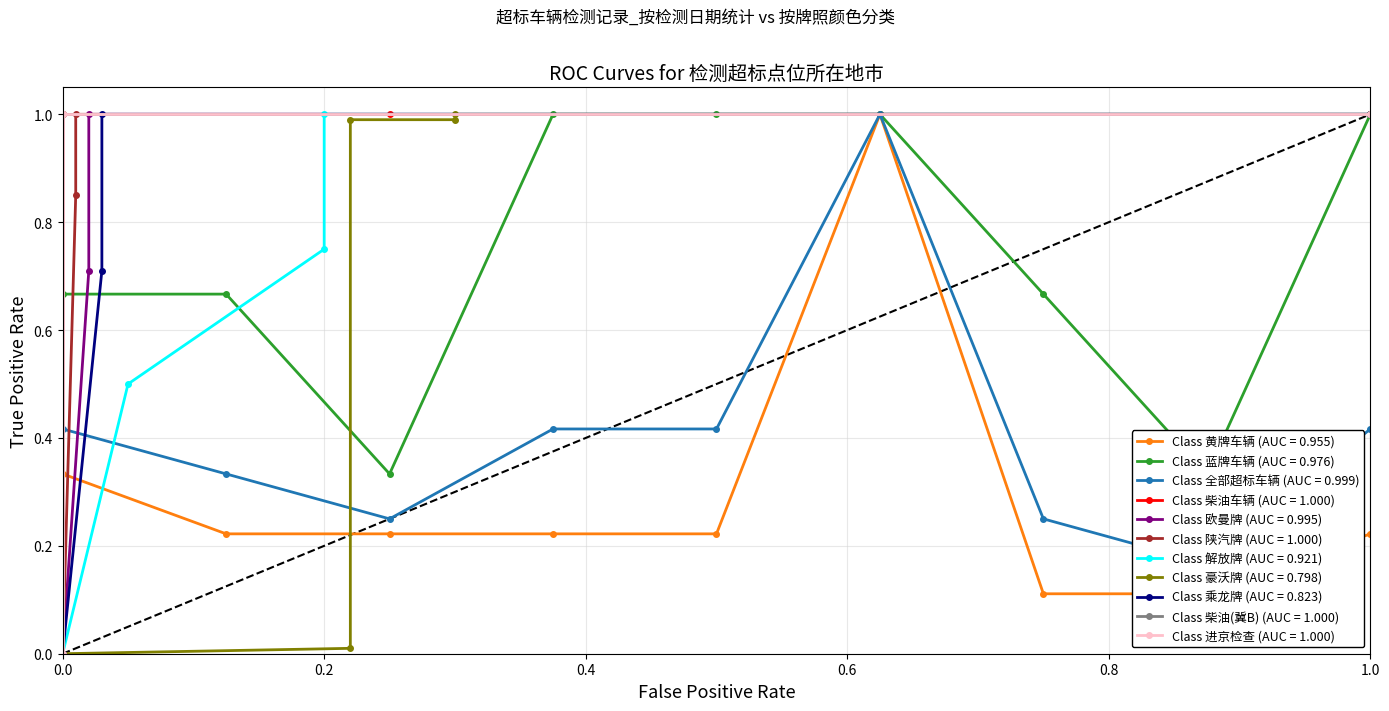

What is the difference between the maximum and minimum values?

0.8